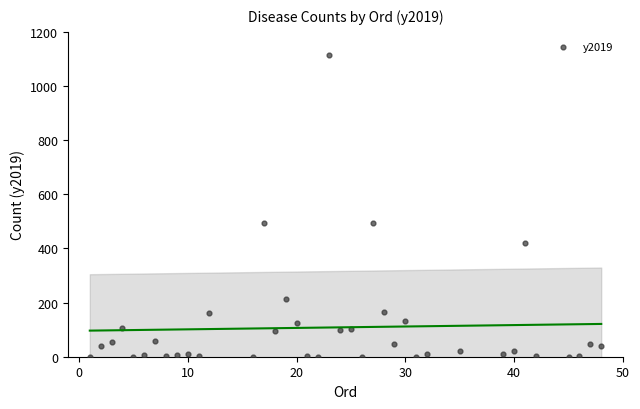

What is the range of Y values (max minus min)?

1115